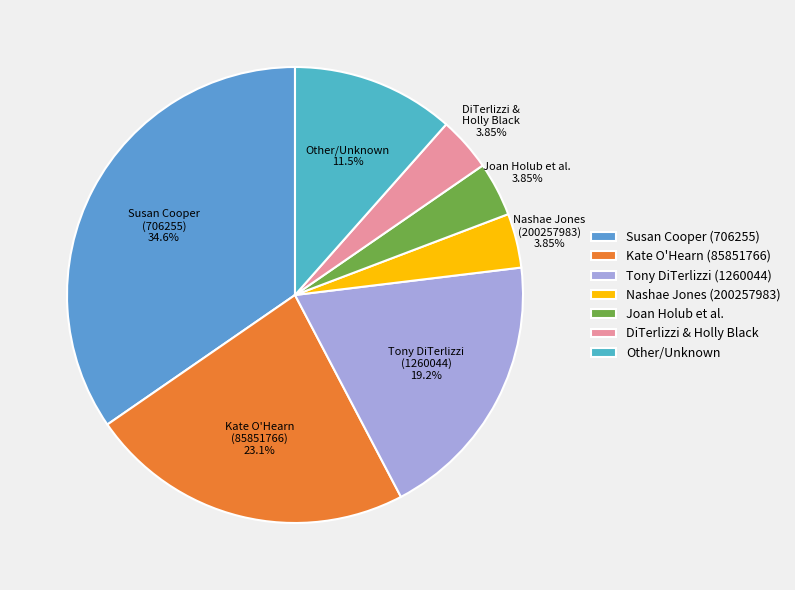

Count the number of slices in the pie.

7